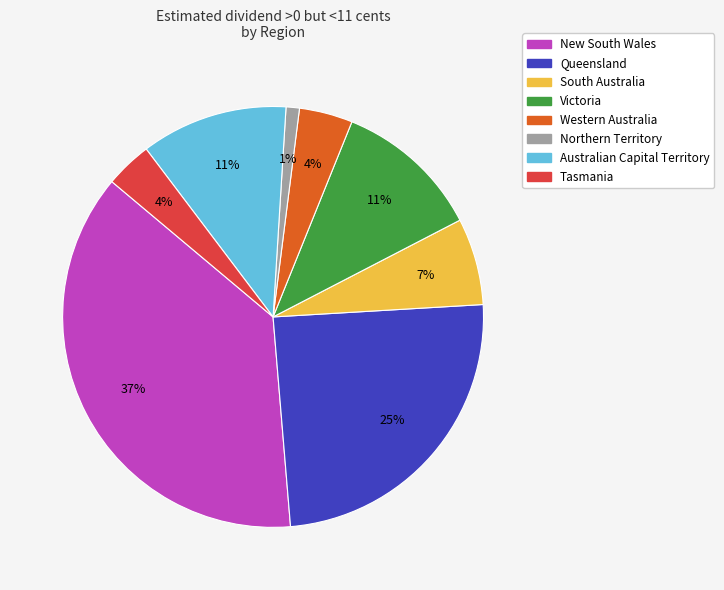

What is the largest slice in the pie chart?

New South Wales